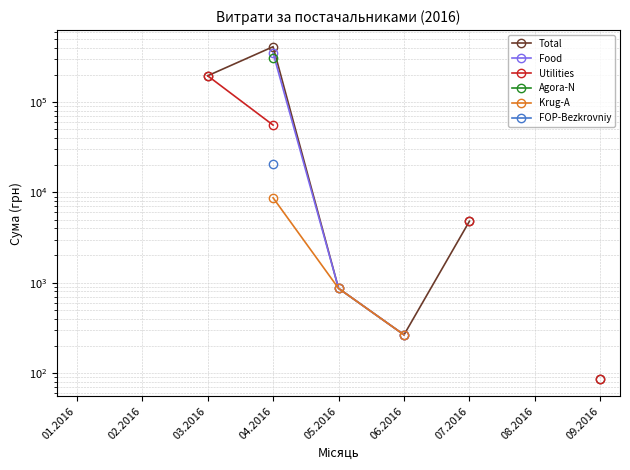

True or false: Utilities and Food cross at least once.

False